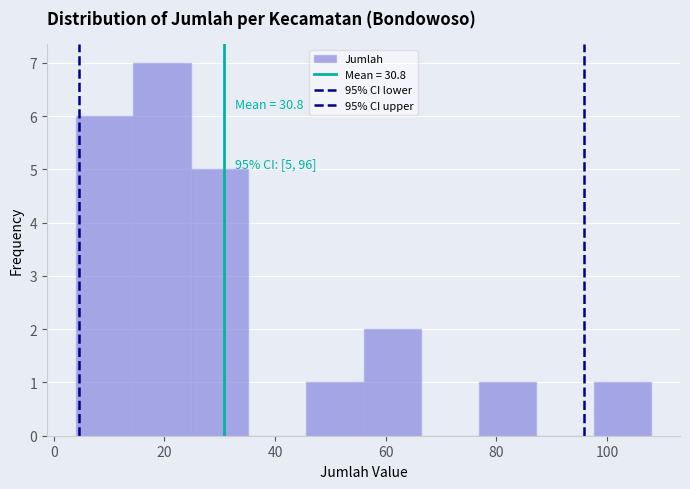

Which range on the x-axis has the tallest bar?

14.4 to 24.8